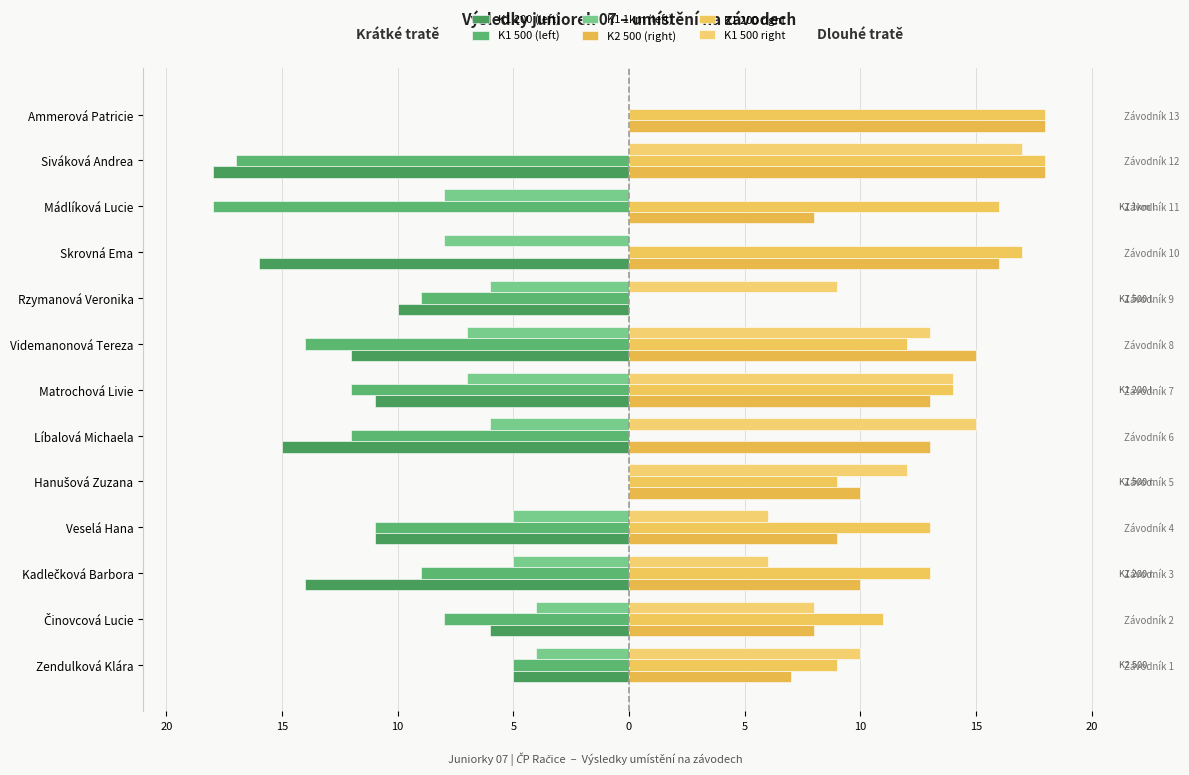

At 10, list the series in order from smallest to largest.

K1 200 (left), K1 500 (left), K1 1km (left), K1 500 right, K2 500 (right), K1 200 right